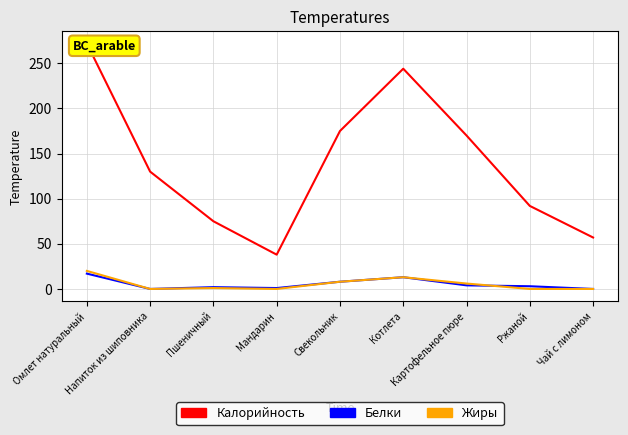

What is the label of the 7th point from the left?

Картофельное пюре